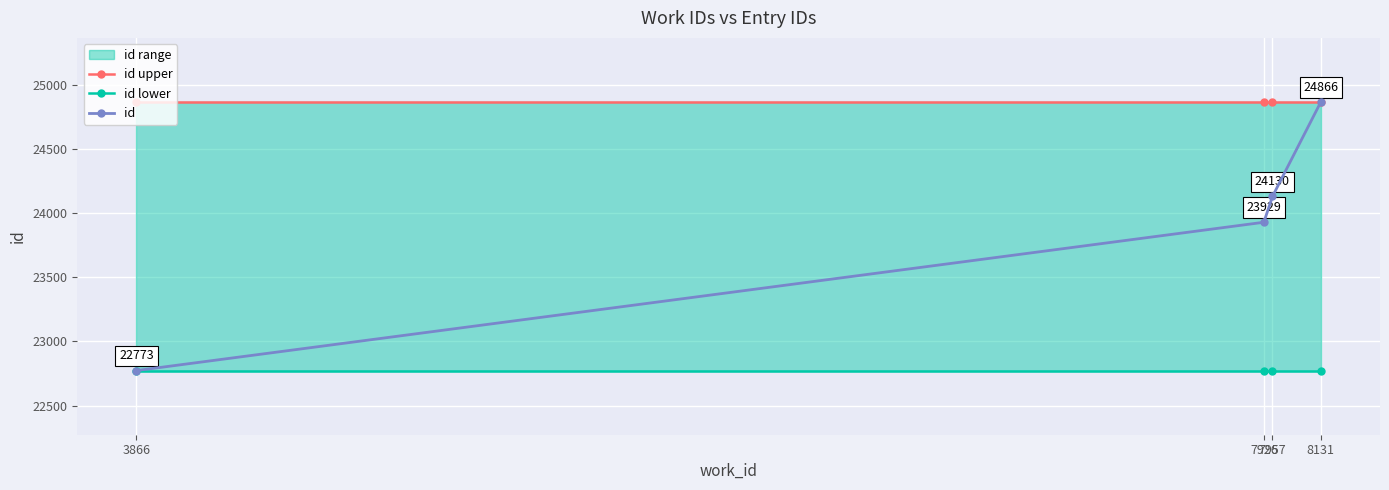

What is the greatest value displayed?

24866